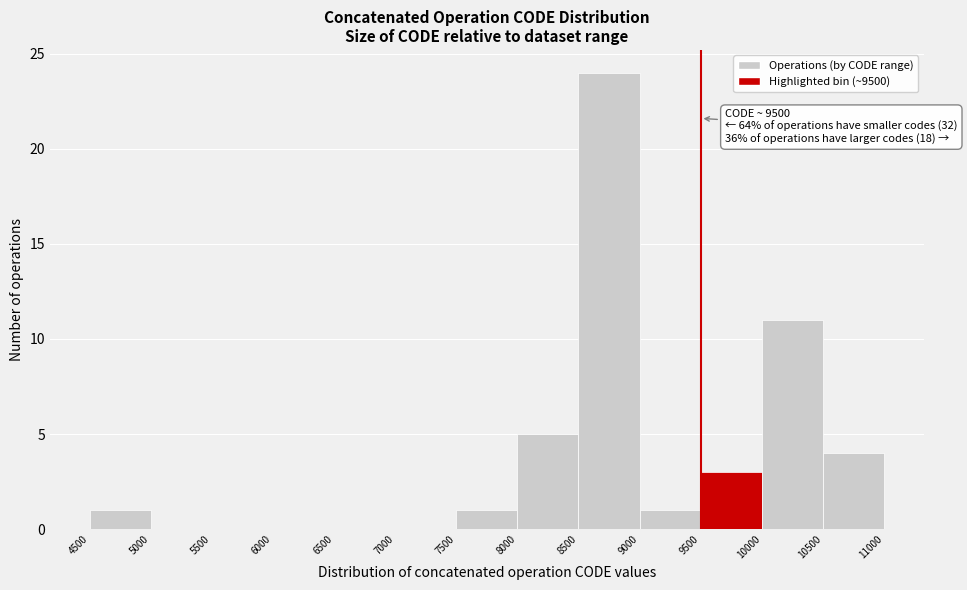

Which range on the x-axis has the tallest bar?

8500 to 9000